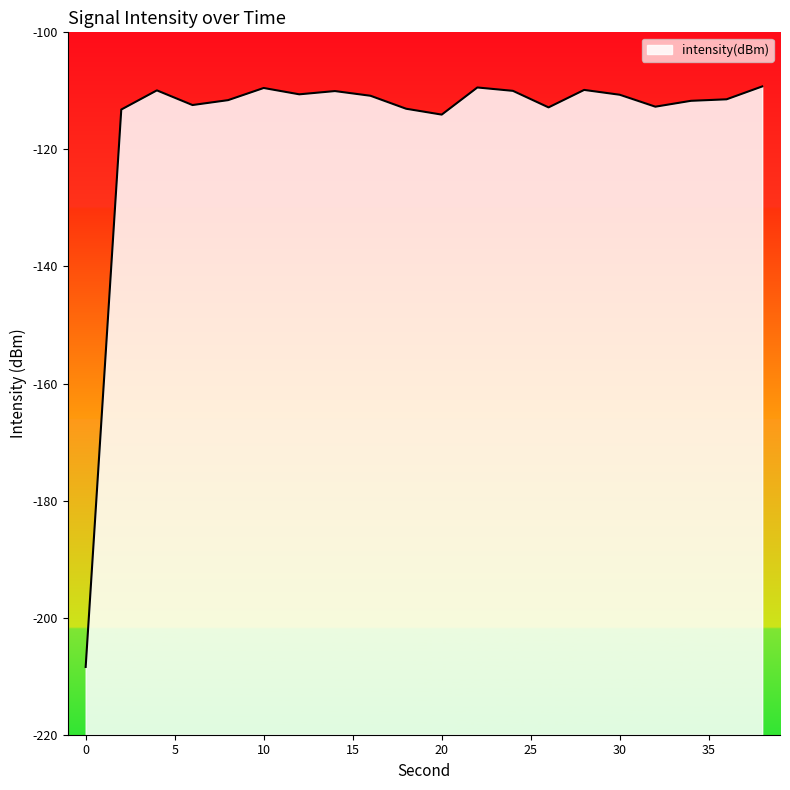

How many distinct data groups are displayed?

1